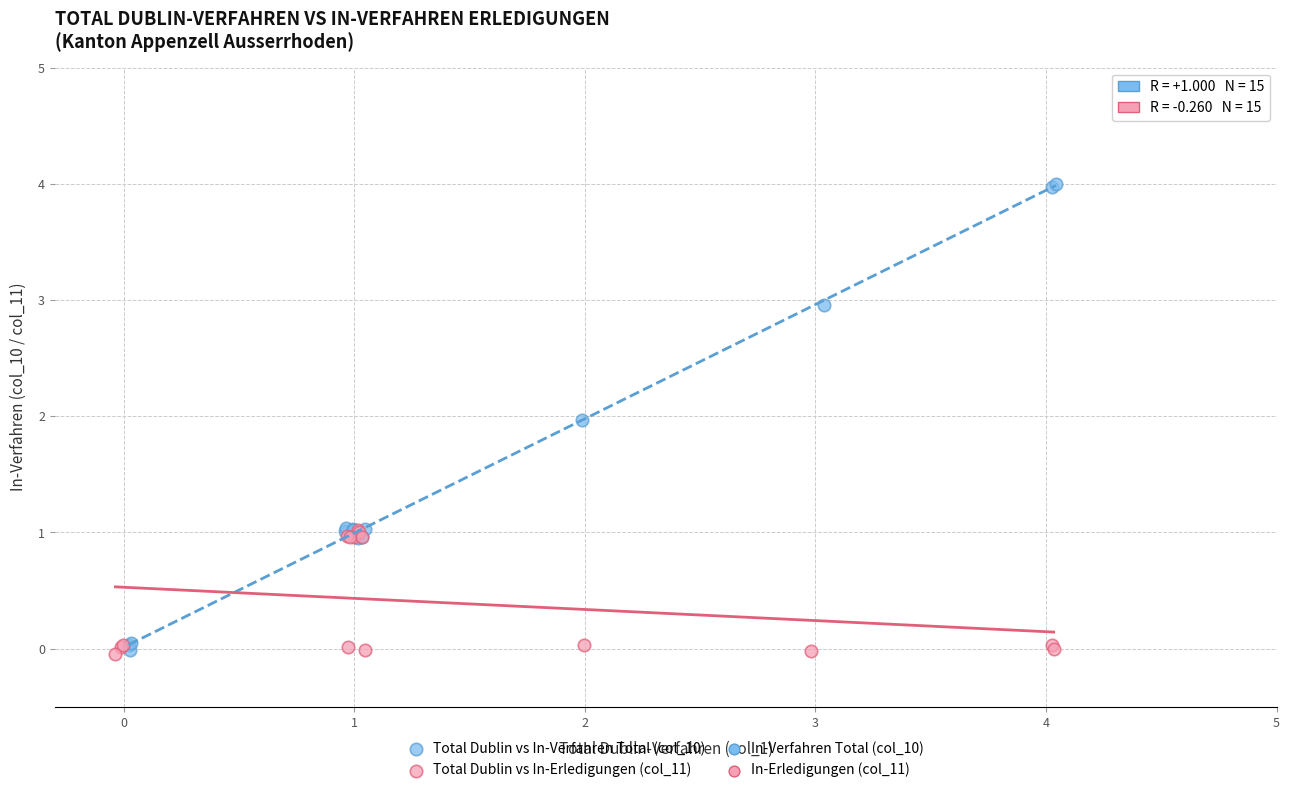

Which series has the largest Y range (max minus min)?

Total Dublin vs In-Verfahren Total (col_10)